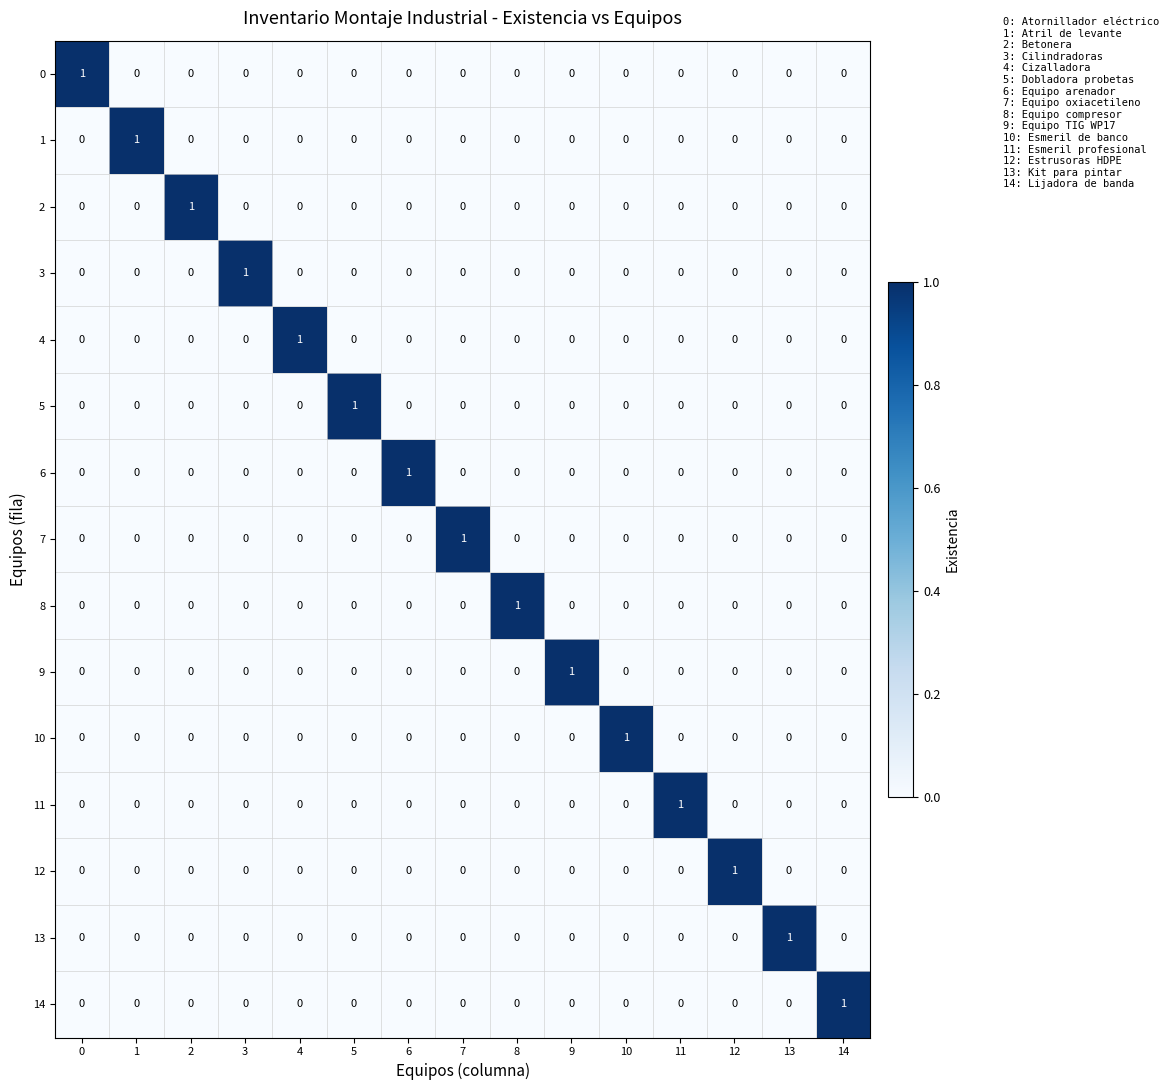

Count the 2 values in the range 0 to 1.

15